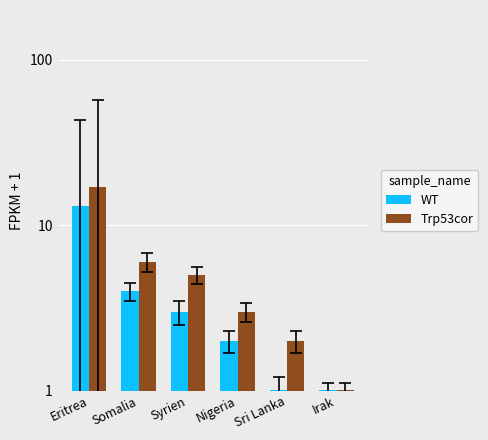

Between Nigeria and Eritrea, which is larger?

Eritrea